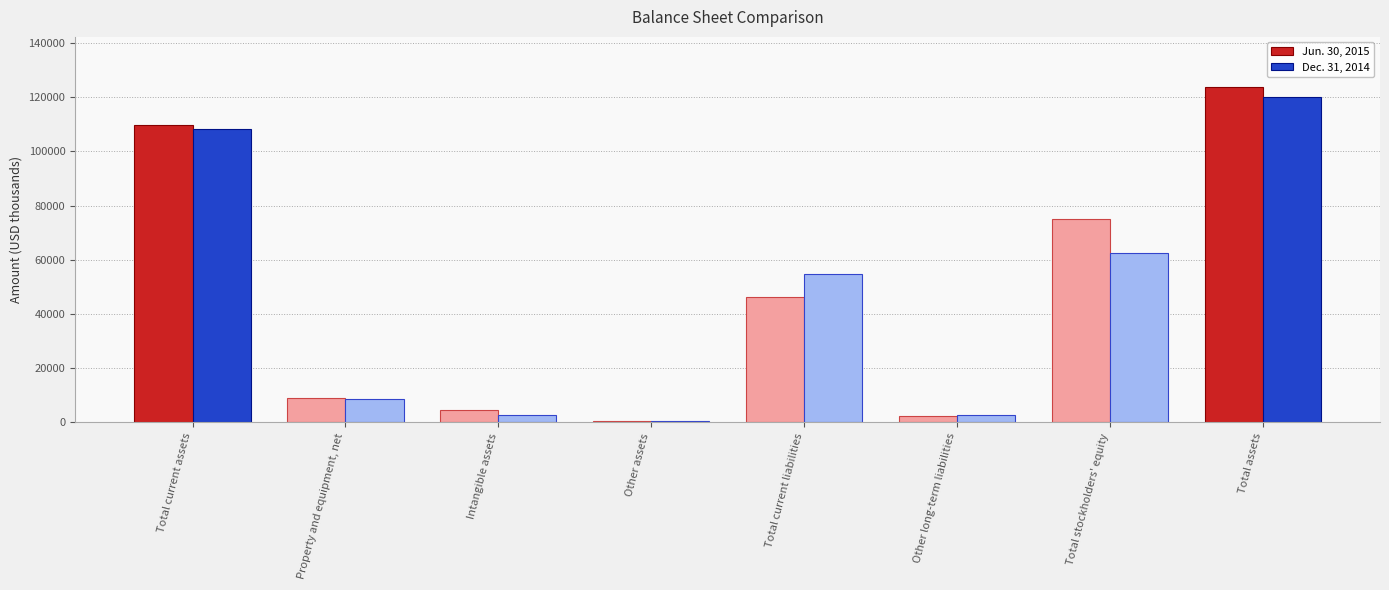

How many data points does each series have?

8